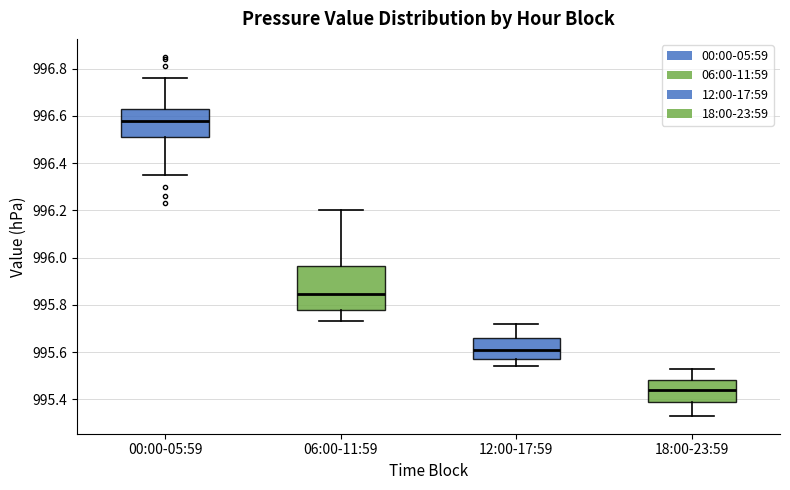

Reading left to right, transcribe this box plot: for each box, give where its median line is, the range the box spans, and where its two whiskers end, as read against the y-axis. The values are not printed on the chart, so give them approximately, as read against the axis.

00:00-05:59: median 996.58, box 996.52 to 996.64, whiskers 996.36 to 996.76
06:00-11:59: median 995.84, box 995.78 to 995.96, whiskers 995.74 to 996.20
12:00-17:59: median 995.62, box 995.58 to 995.66, whiskers 995.54 to 995.72
18:00-23:59: median 995.44, box 995.40 to 995.48, whiskers 995.34 to 995.54